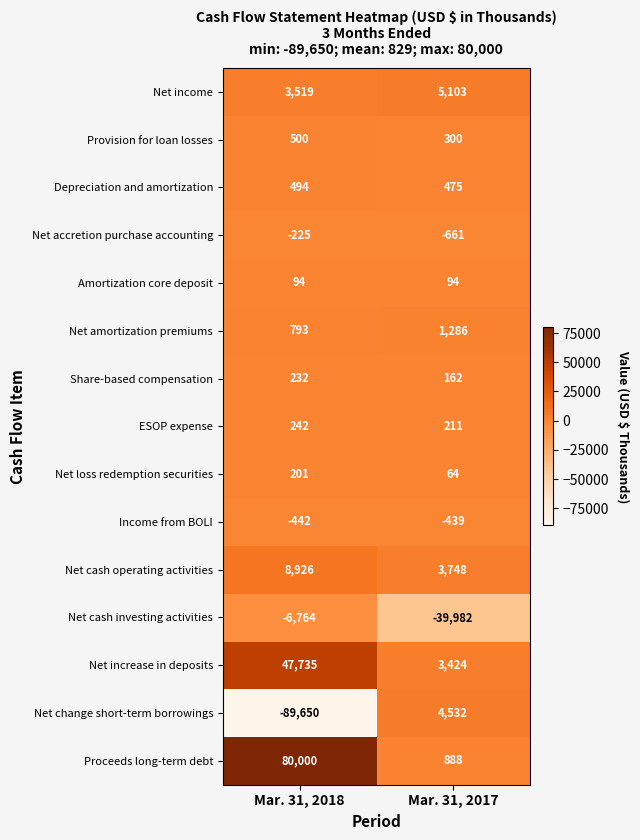

Is it true that ESOP expense equals 358 at Mar. 31, 2017?

False